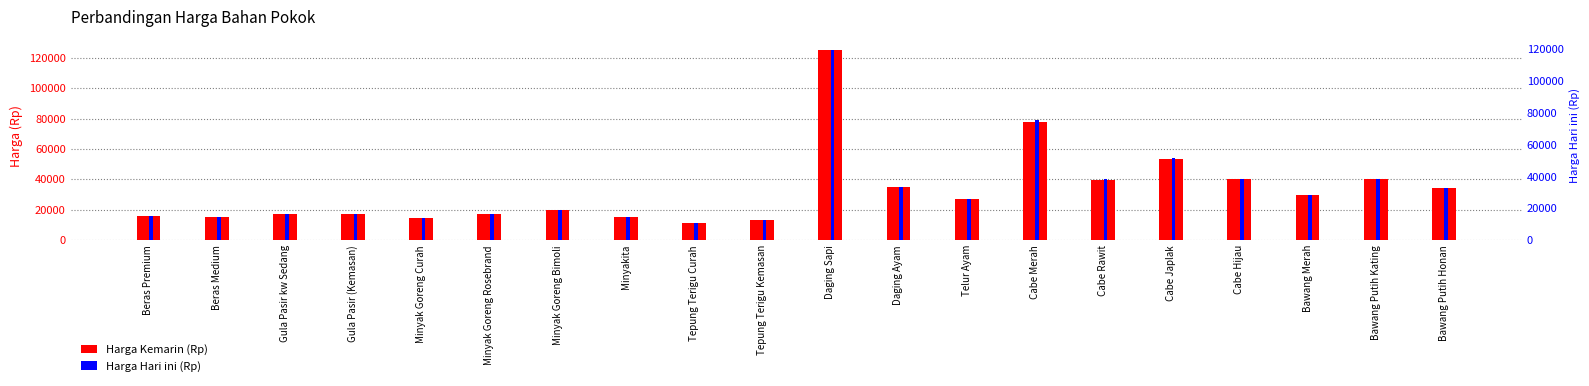

At which label does Harga Hari ini (Rp) reach its minimum?

Tepung Terigu Curah